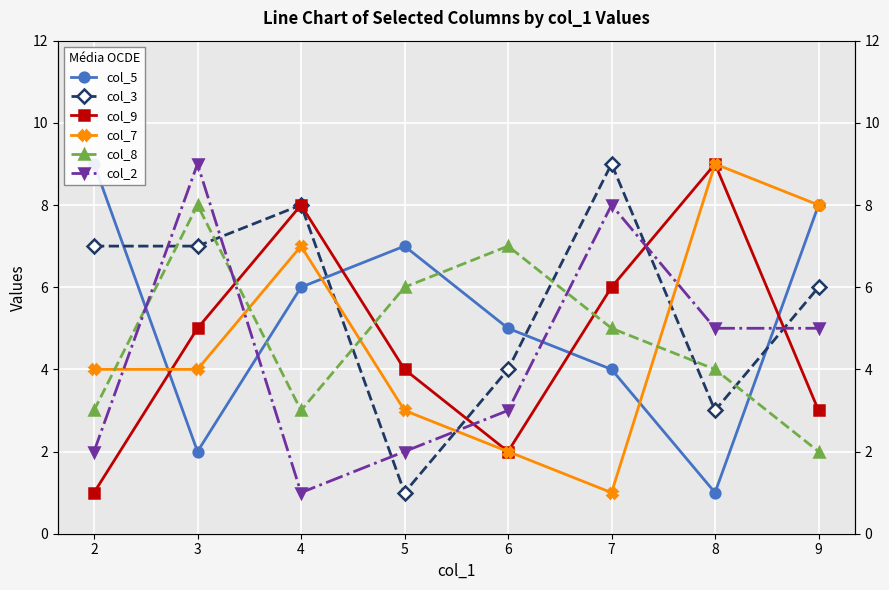

What are all the series names shown in the legend?

col_5, col_3, col_9, col_7, col_8, col_2